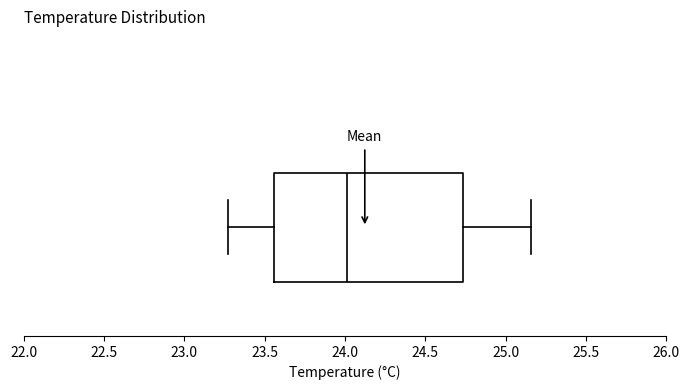

Read this box plot against the x-axis: the position of the median line, the range covered by the box, and the ends of both whiskers. The values are not printed on the chart, so give them approximately, as read against the axis.

median 24.00, box 23.55 to 24.75, whiskers 23.25 to 25.15